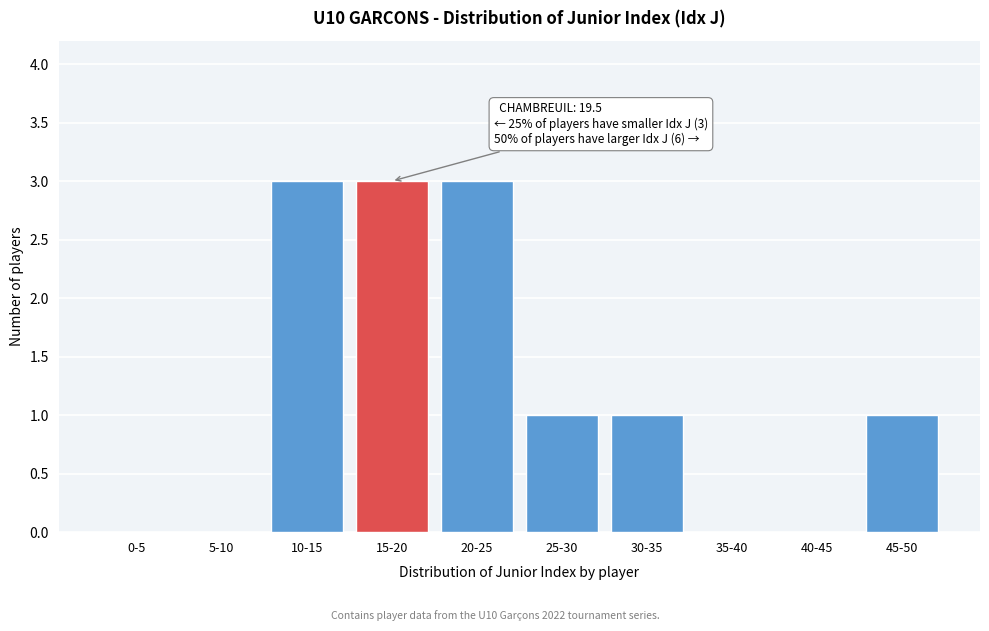

Reading left to right, transcribe all the data shown in this chart.

0-5=0	5-10=0	10-15=3	15-20=3	20-25=3	25-30=1	30-35=1	35-40=0	40-45=0	45-50=1